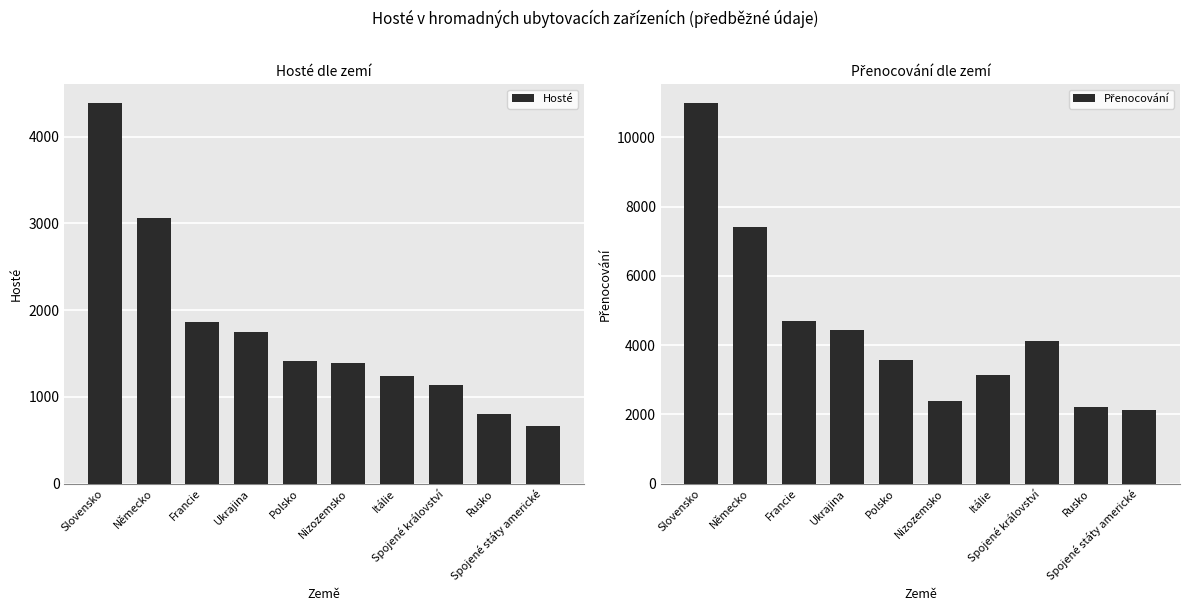

What are all the series names shown in the legend?

Hosté, Přenocování